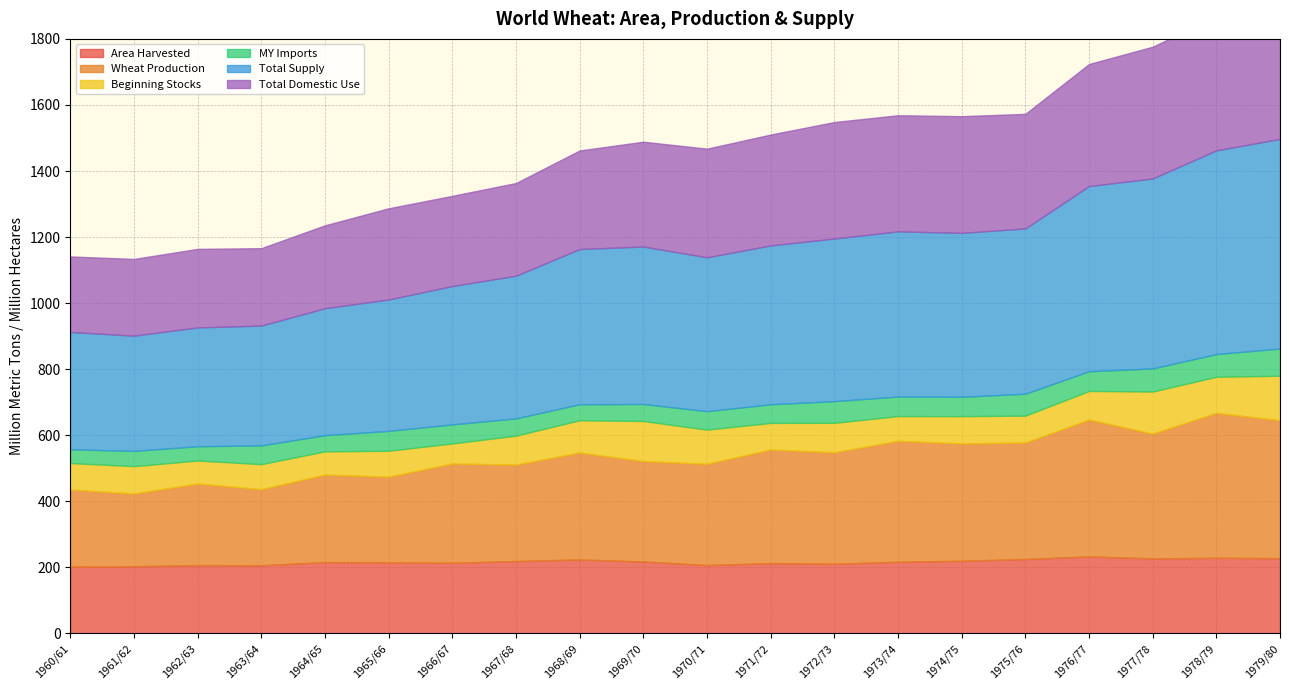

What is the value of the MY Imports point at the 15th from the left?

58.4